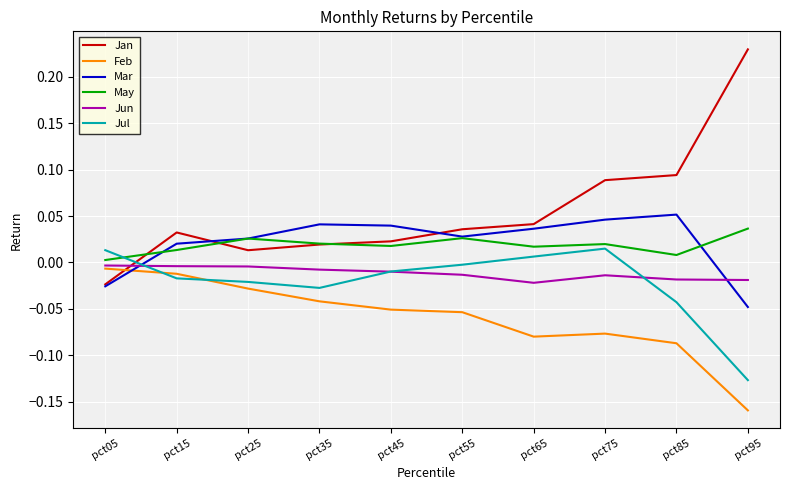

Which series has the widest spread of values?

Jan